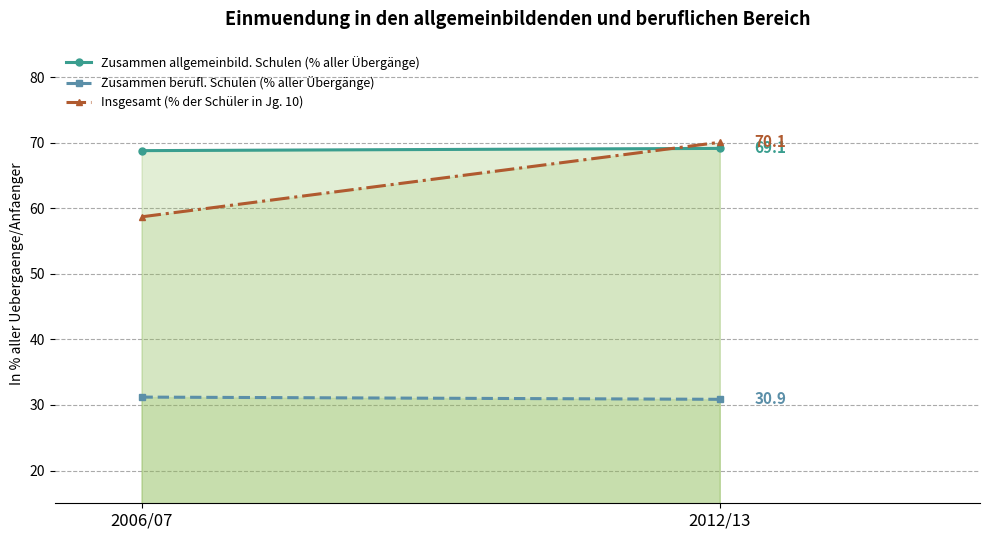

What is the difference between the maximum and minimum values in the Zusammen allgemeinbild. Schulen (% aller Übergänge) series?

0.3